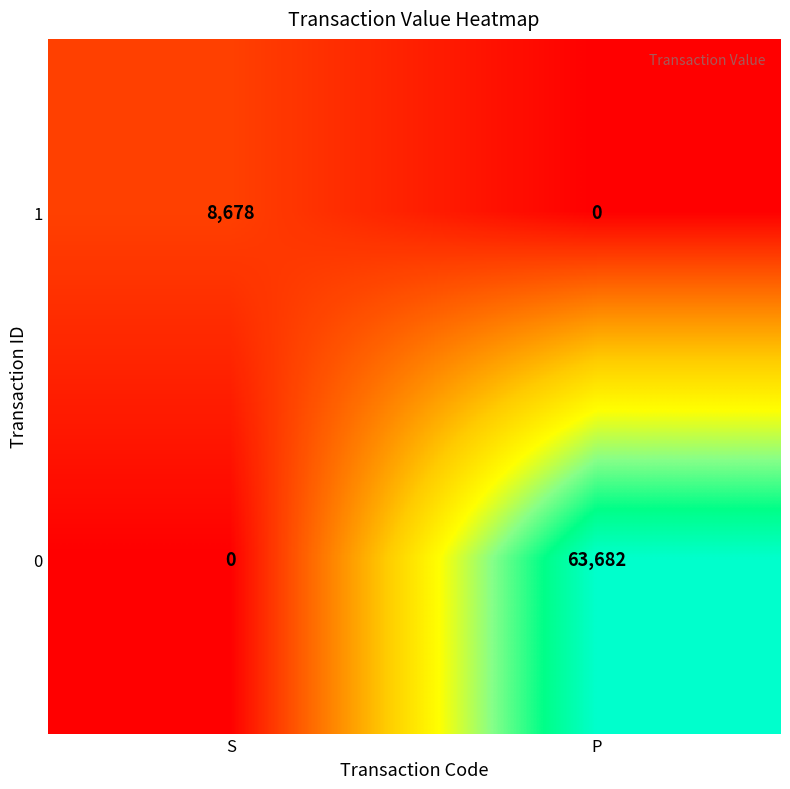

True or false: 1 has a value of 0 at P.

True